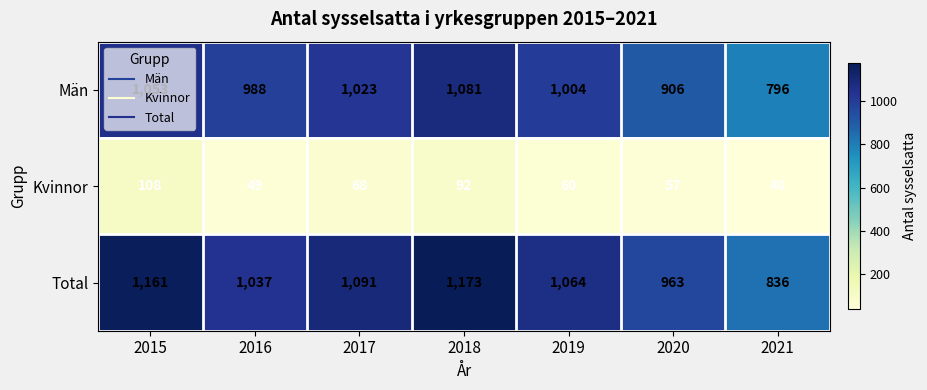

How many Kvinnor values are between 49 and 92?

5